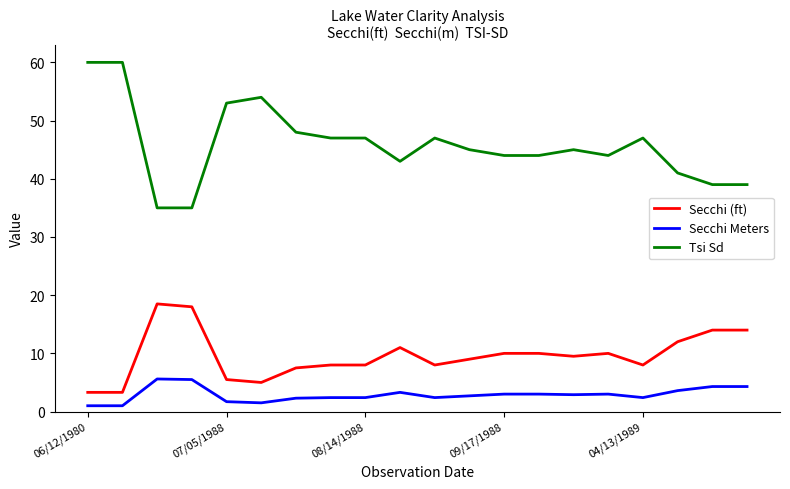

What is the minimum value for Tsi Sd?

35.0